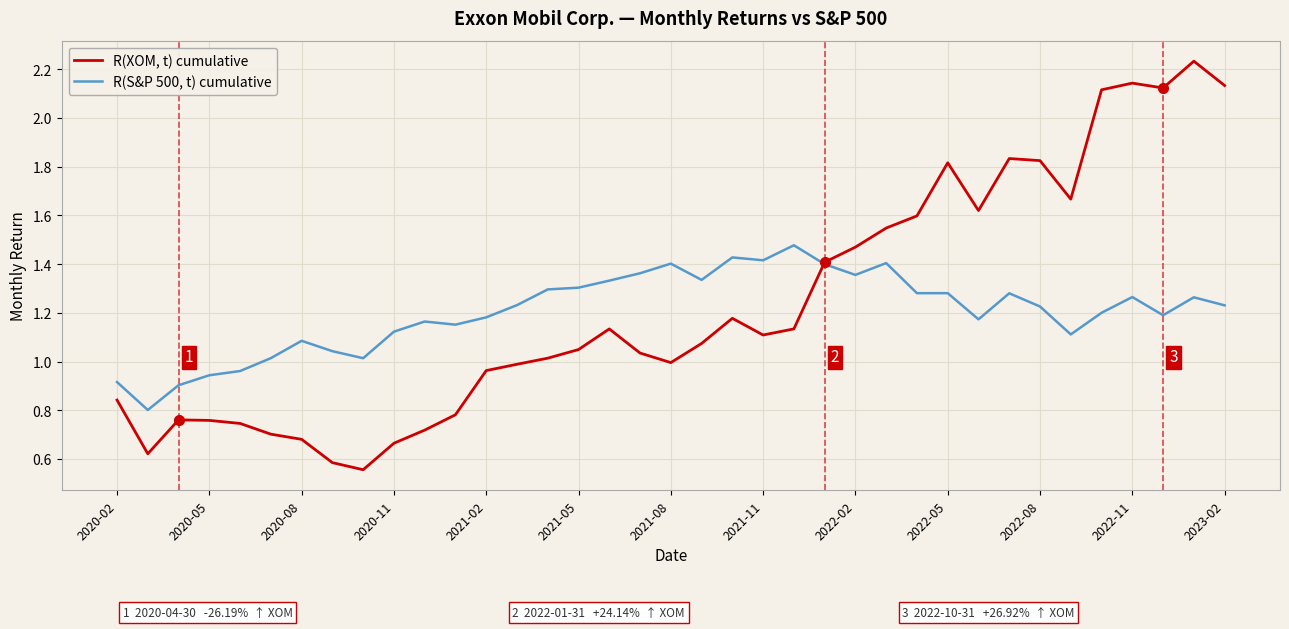

List the series in order of their overall mean, lowest first.

R(S&P 500, t) cumulative, R(XOM, t) cumulative